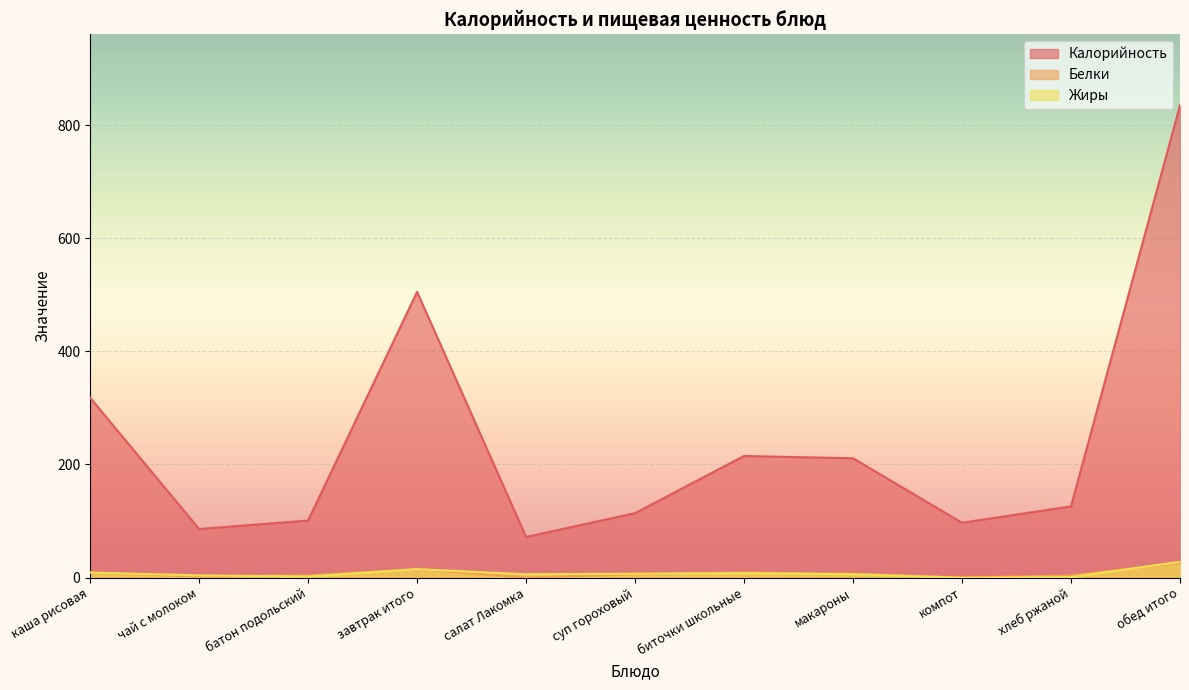

What is the sum of the Калорийность values at макароны and салат Лакомка?

283